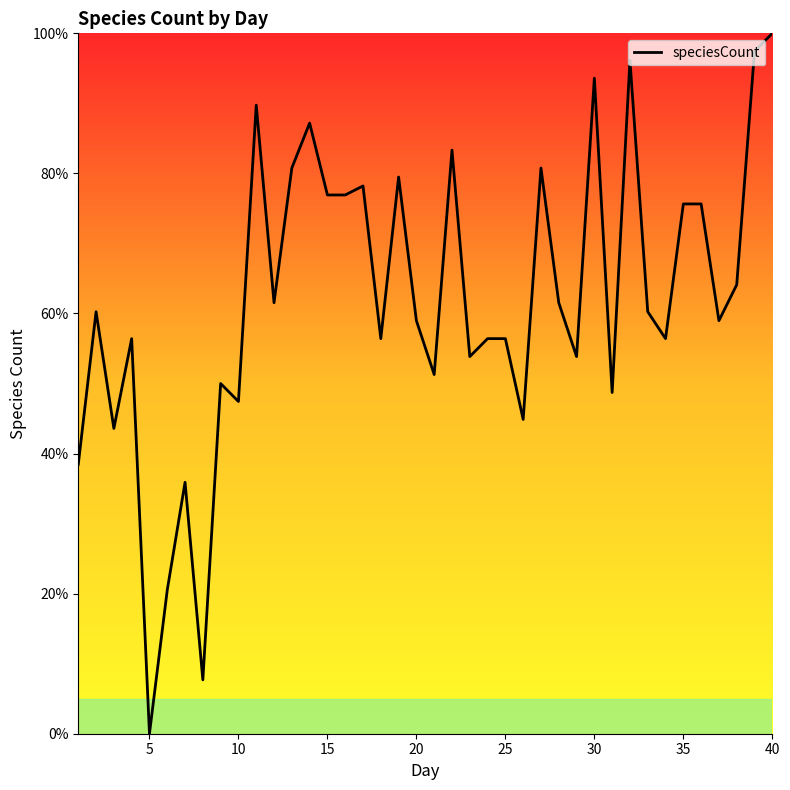

What is the difference between the maximum and minimum values?

100.0